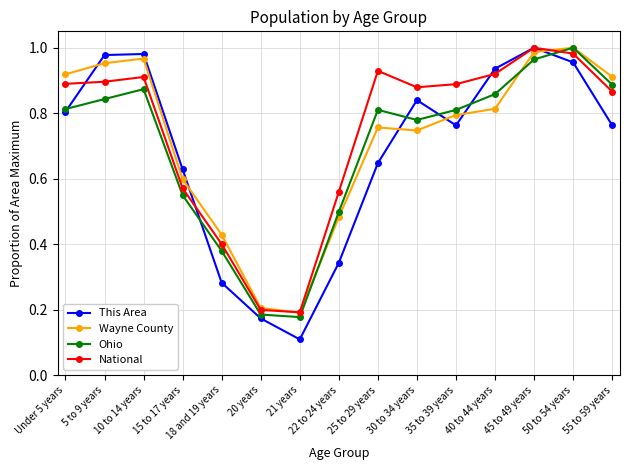

At which label does Ohio reach its peak?

50 to 54 years